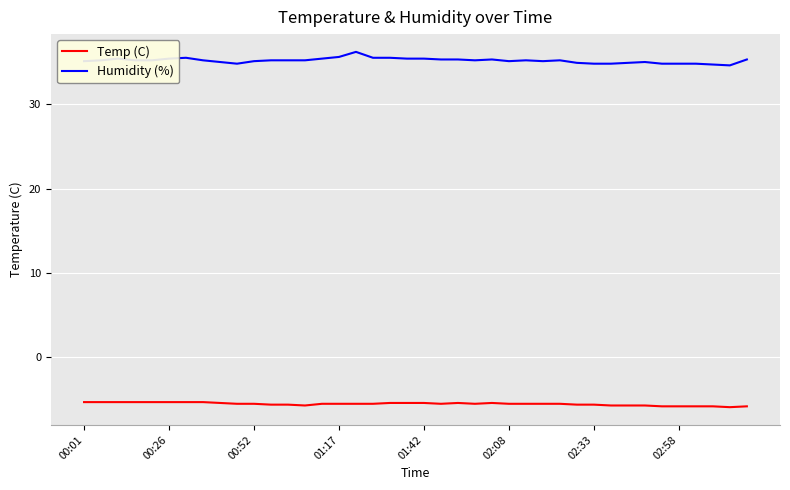

Which series has the widest spread of values?

Humidity (%)